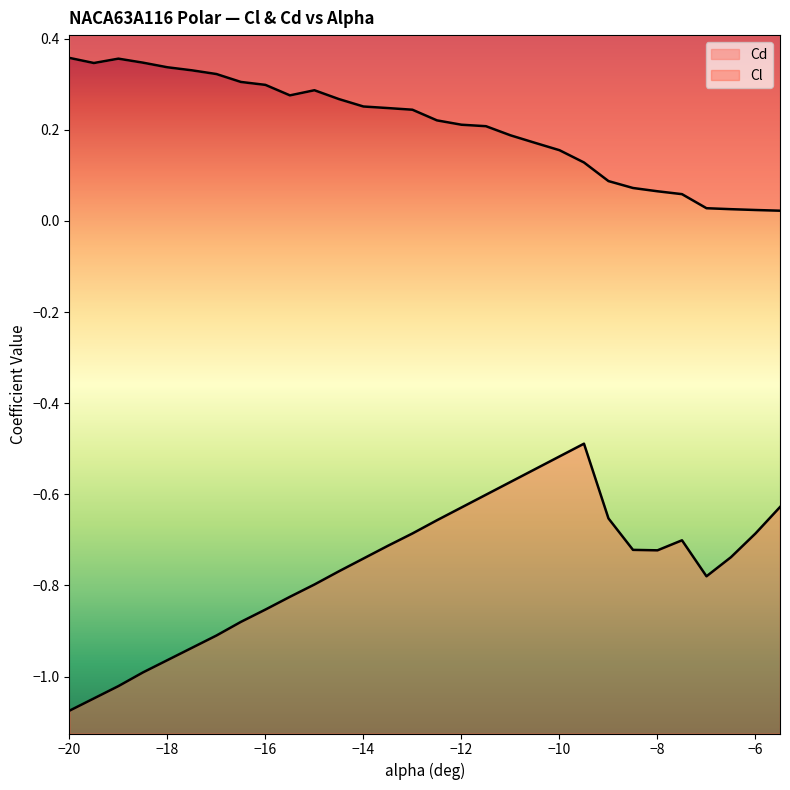

How many lines are shown in the chart?

2